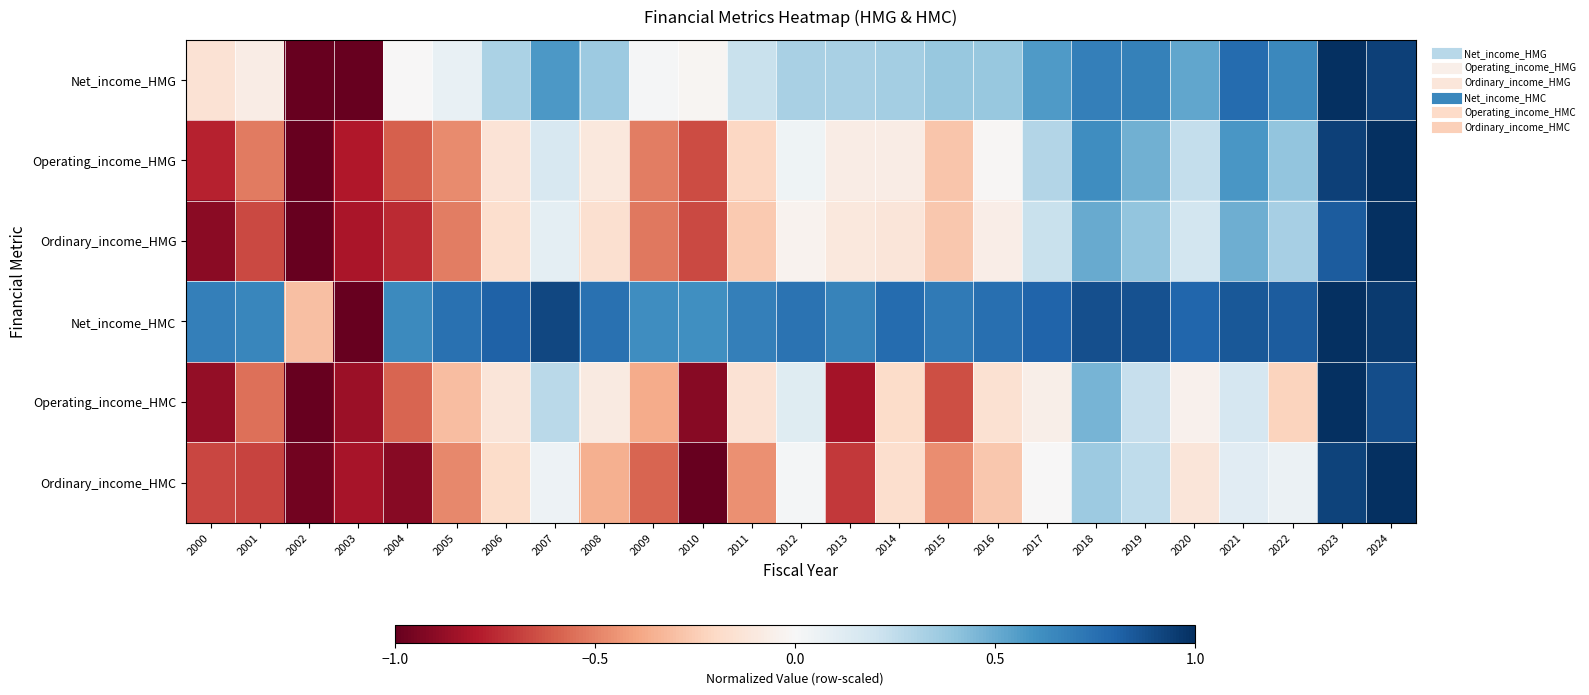

How many categories are shown in the chart?

25